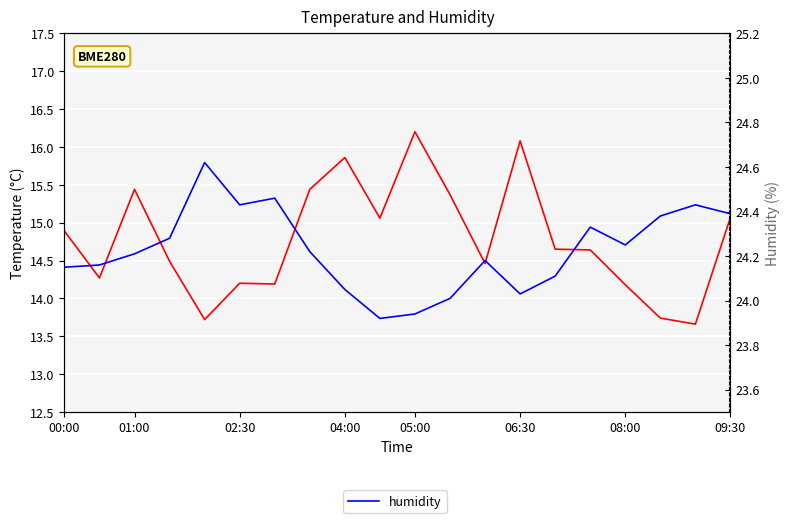

True or false: humidity and temperature cross at least once.

False